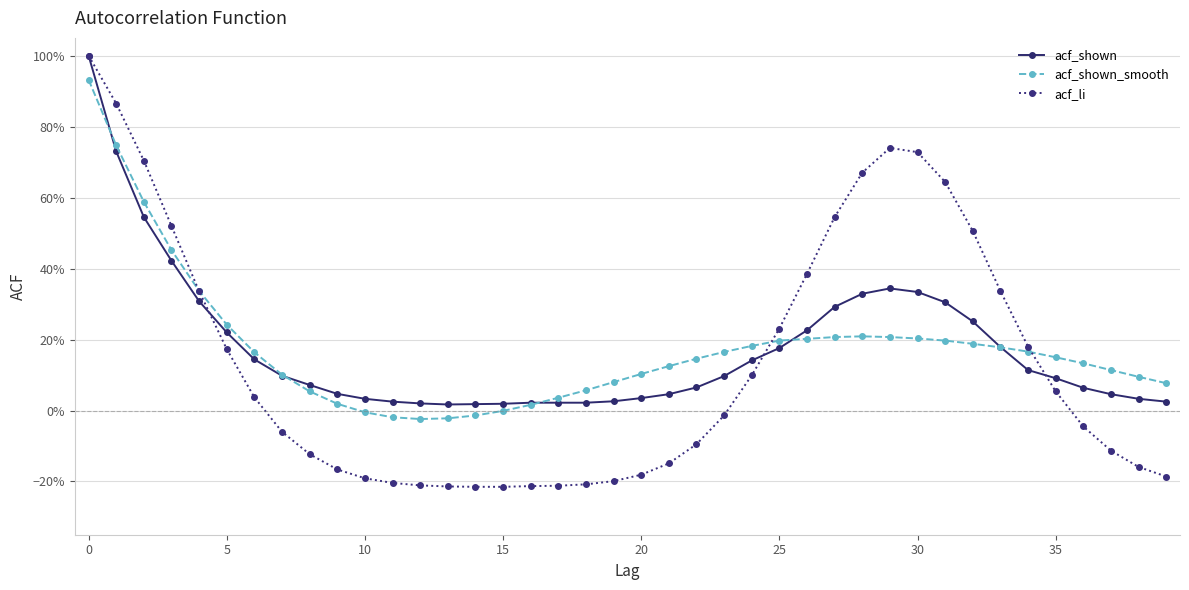

What are all the series names shown in the legend?

acf_shown, acf_shown_smooth, acf_li